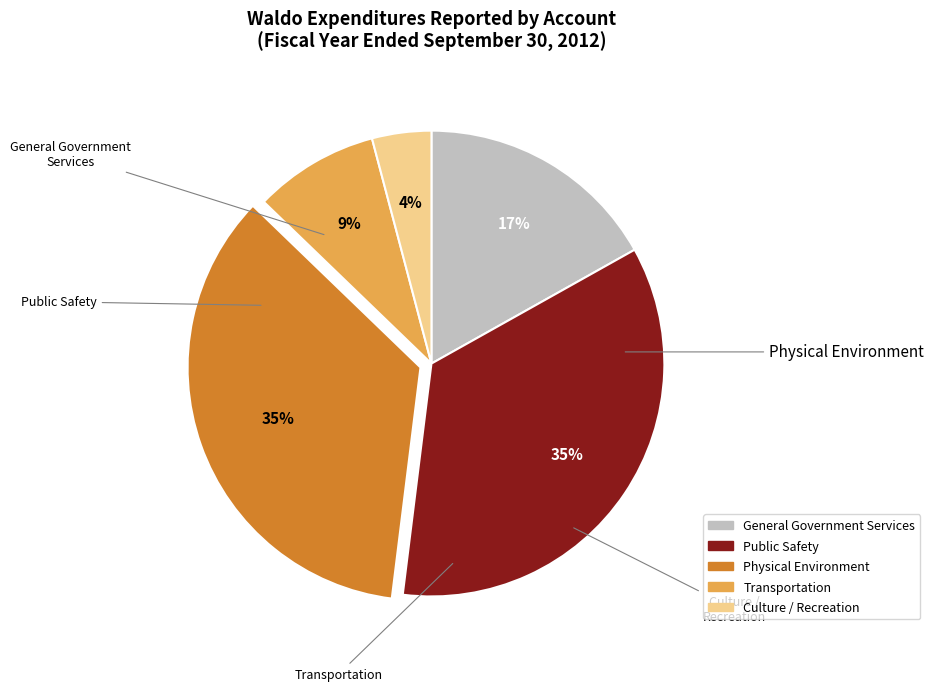

Count the number of slices in the pie.

5